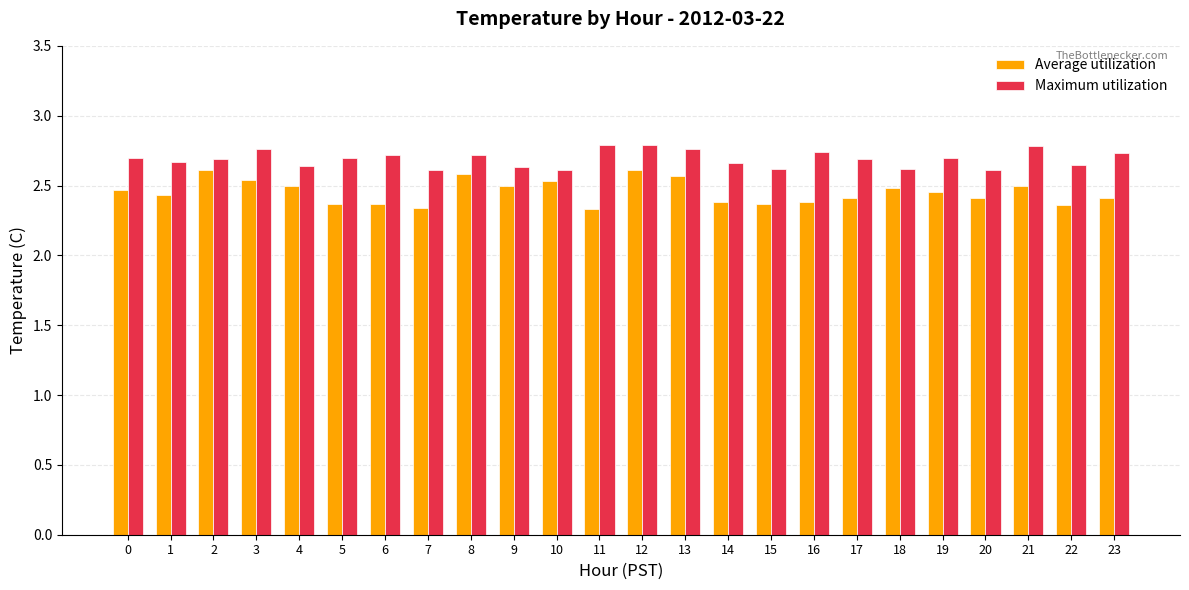

Count the Maximum utilization values in the range 2 to 3.

24